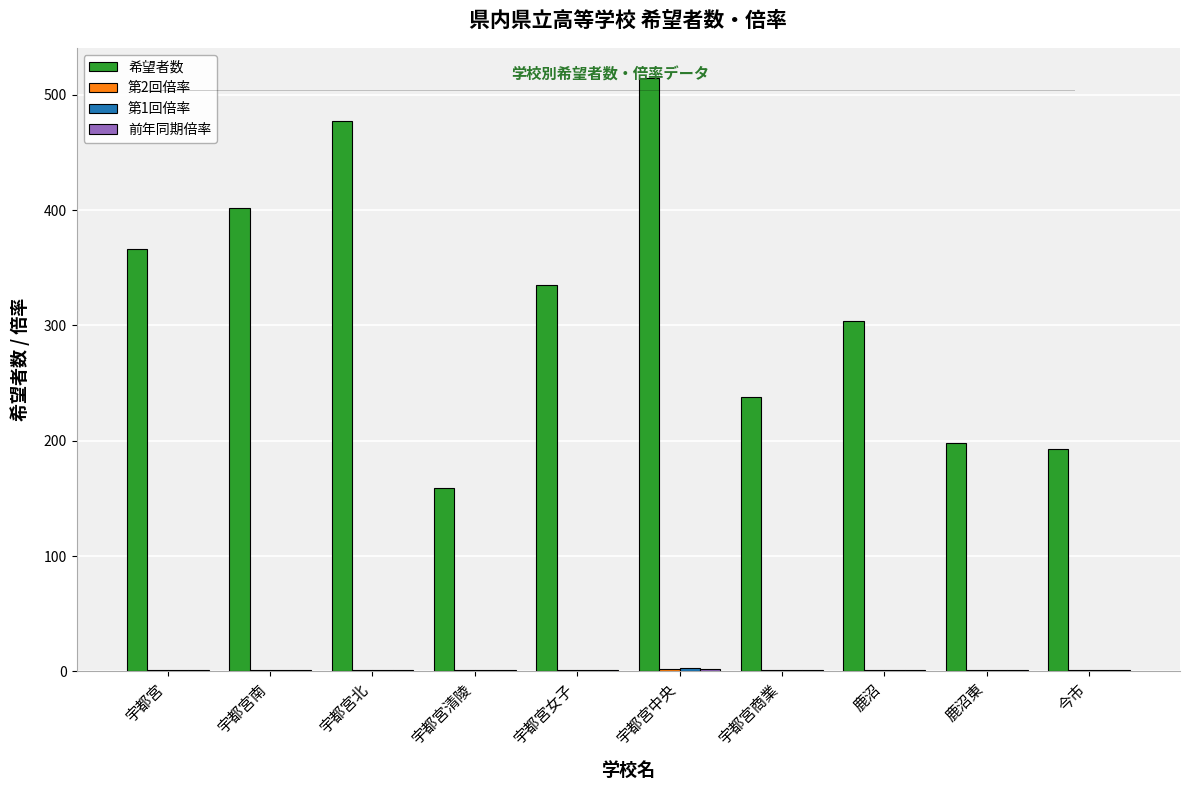

What is the greatest value displayed?

515.0